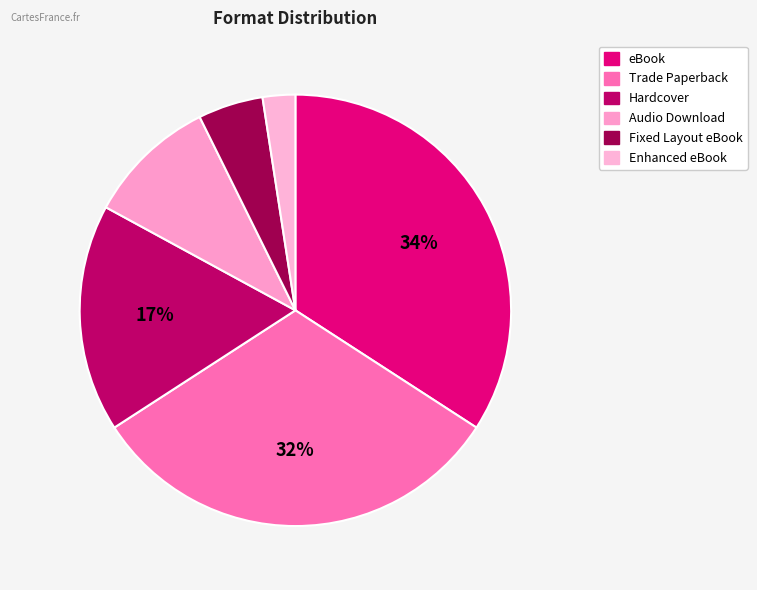

To the nearest percent, what is the combined percentage of eBook and Audio Download?

44%